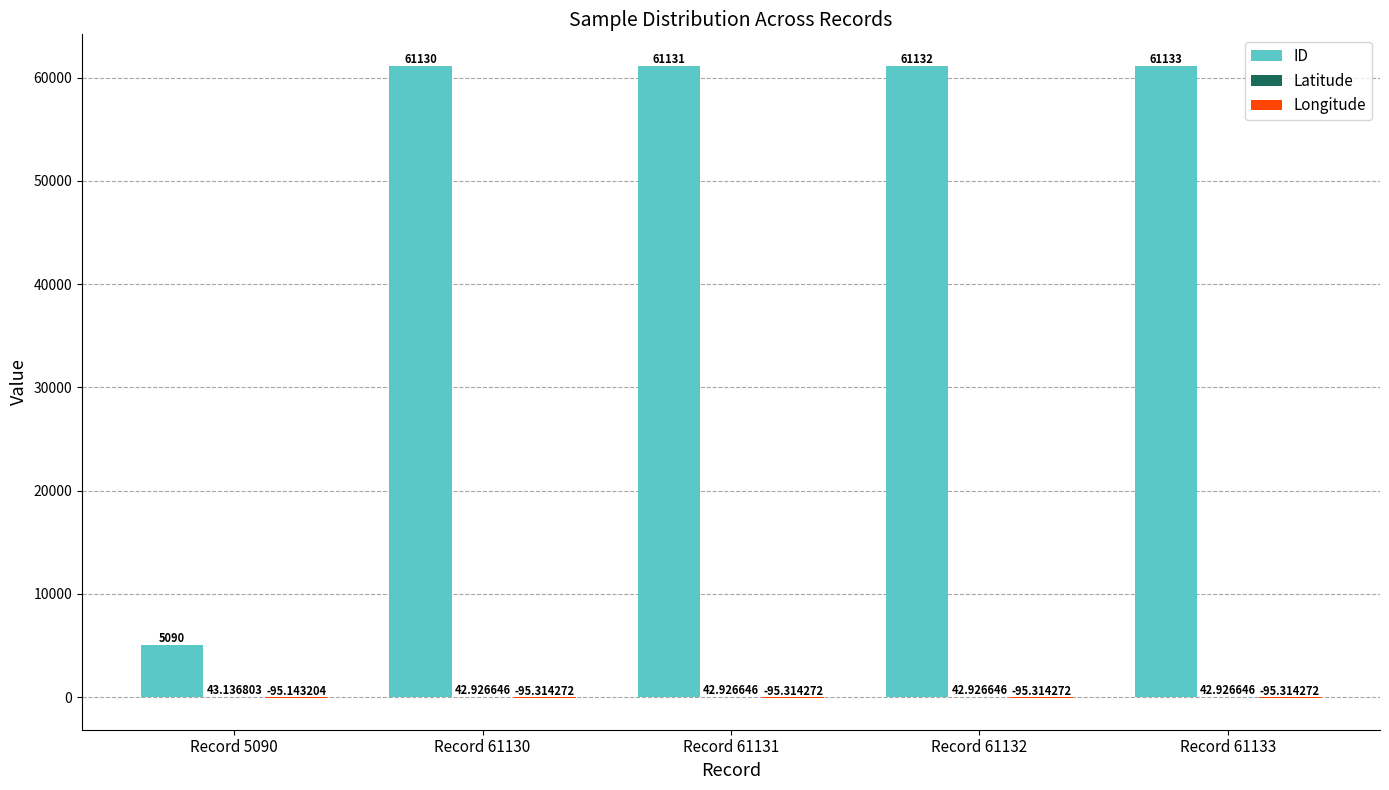

Which series has the largest total across all categories?

ID